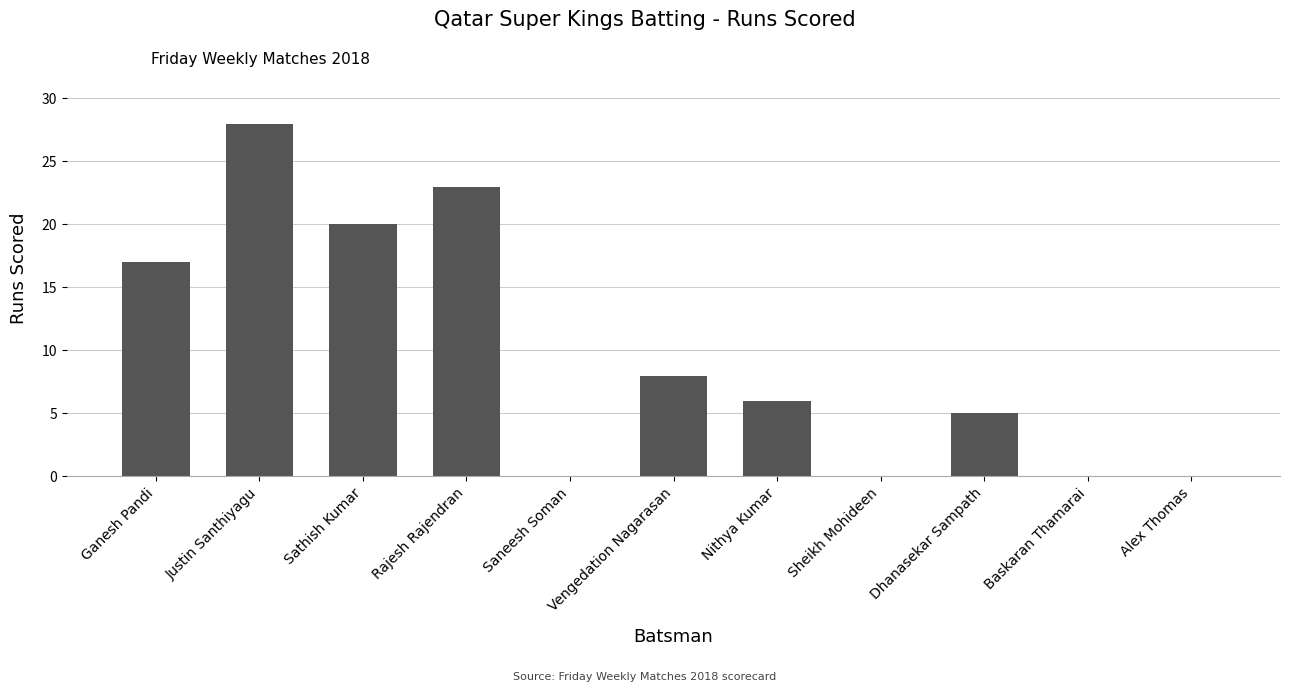

At which category does the chart reach its peak across all series?

Justin Santhiyagu